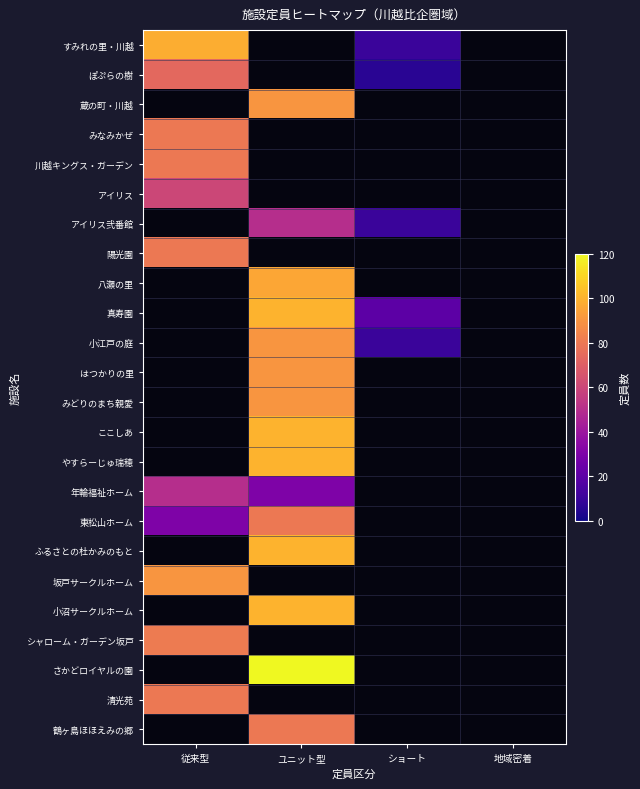

True or false: はつかりの里 has a value of 90.0 at ユニット型.

True